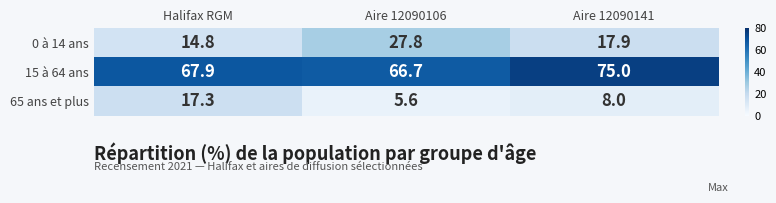

Reading left to right, what are all the values shown in this chart?

0 à 14 ans: 14.8	27.8	17.9
15 à 64 ans: 67.9	66.7	75.0
65 ans et plus: 17.3	5.6	8.0